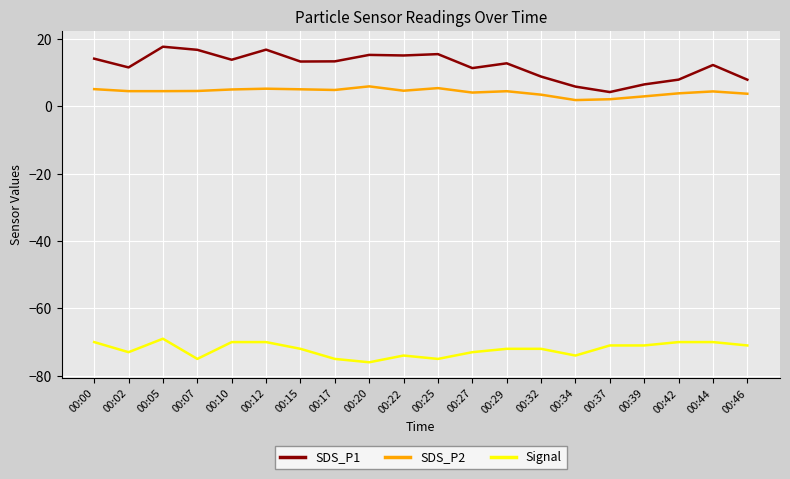

Is this an area chart (filled region under the line)?

No